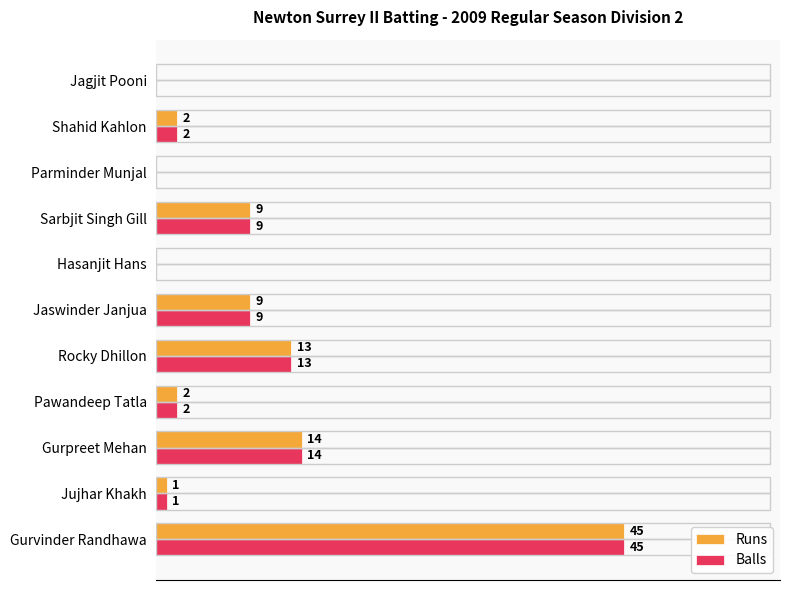

At which label is Balls closest to 22?

Gurpreet Mehan